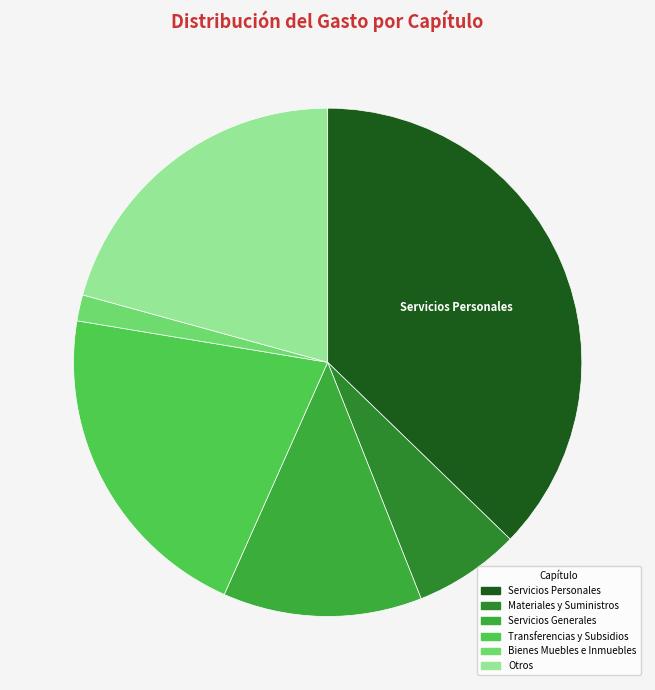

What is the ratio of the value at Servicios Generales to the value at Servicios Personales?

0.3